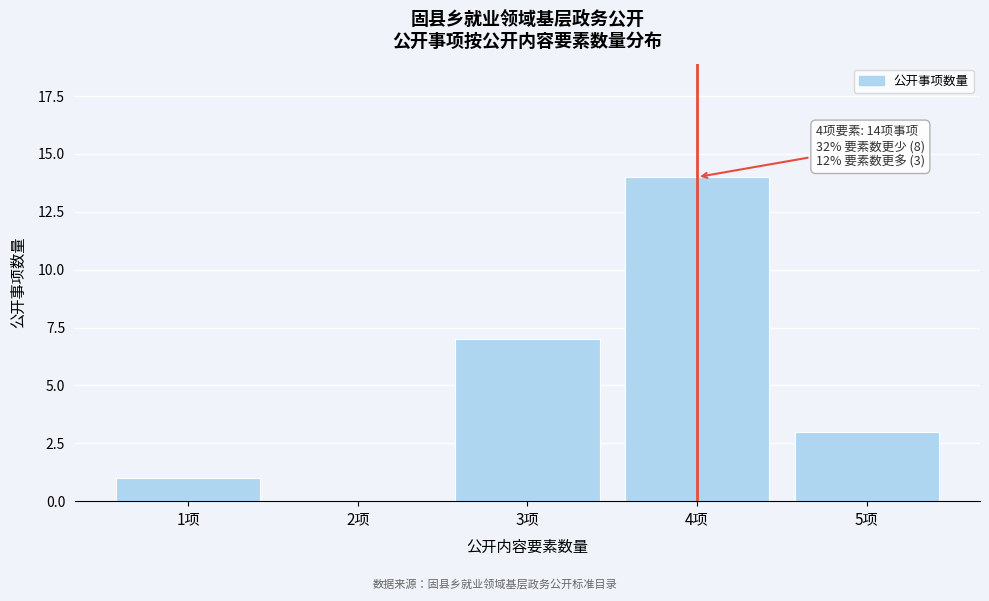

Reading left to right, transcribe all the data shown in this chart.

1项=1	2项=0	3项=7	4项=14	5项=3